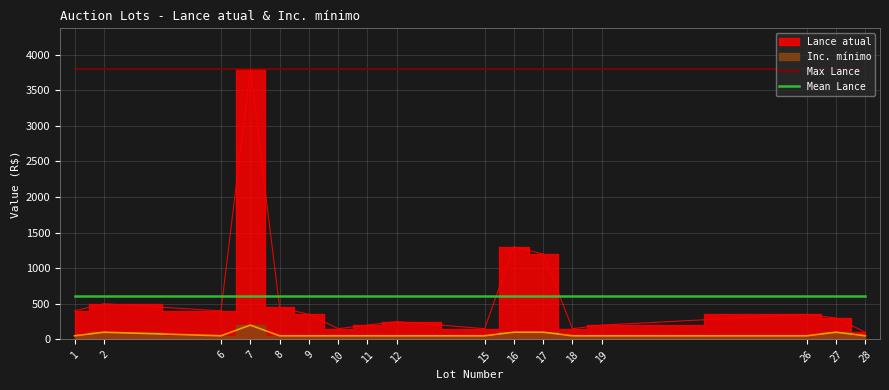

At which category is the sum across all series the highest?

1